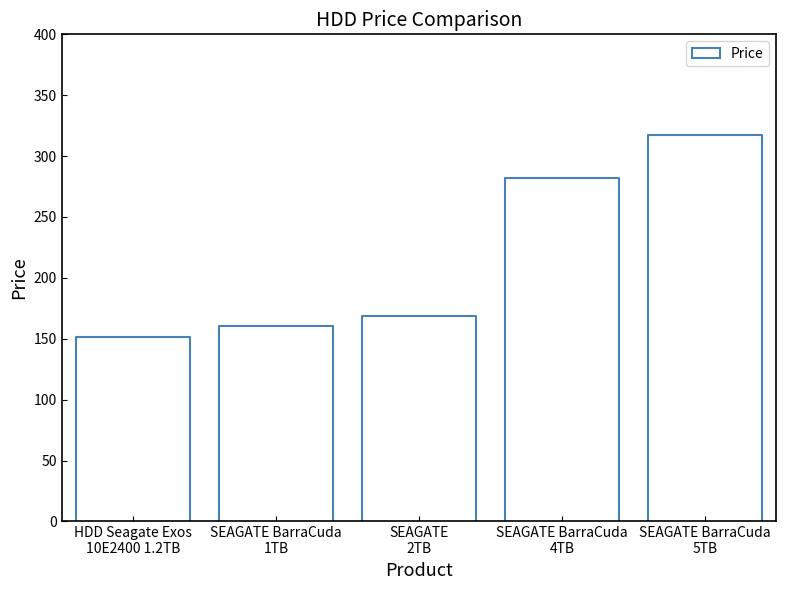

At which category does the chart reach its minimum across all series?

HDD Seagate Exos
10E2400 1.2TB